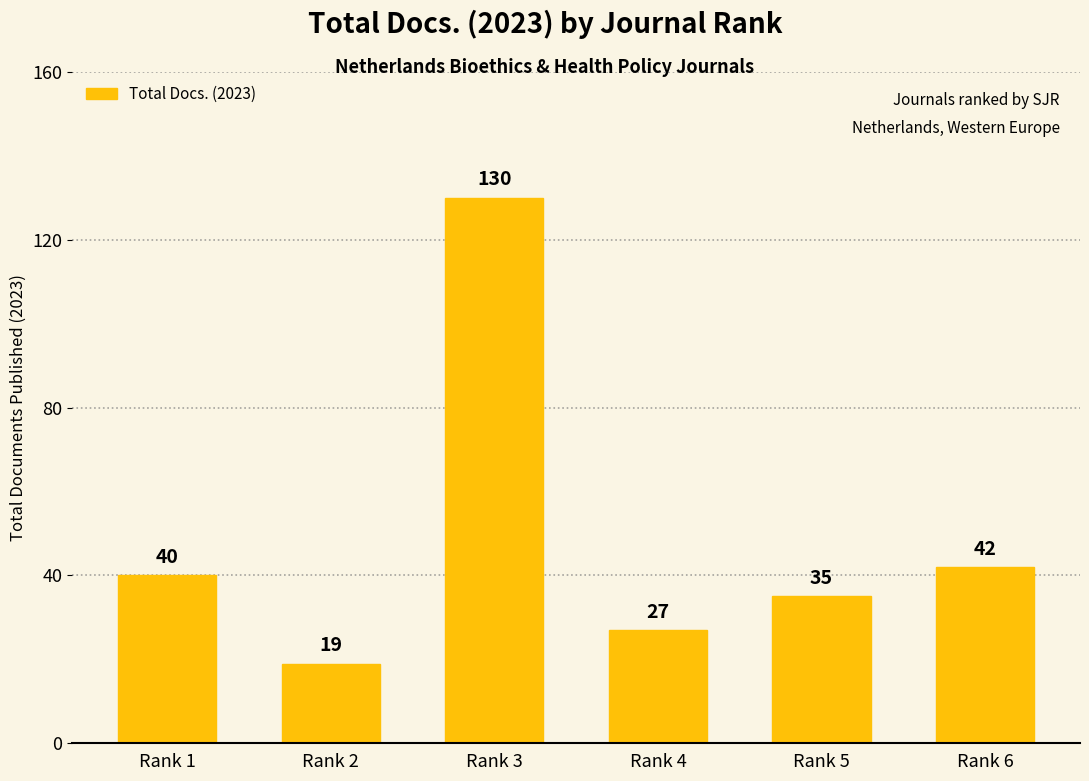

What is the smallest value displayed?

19